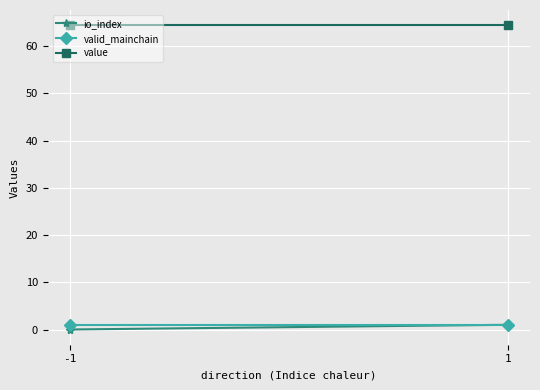

Which category has the highest value in the value series?

-1